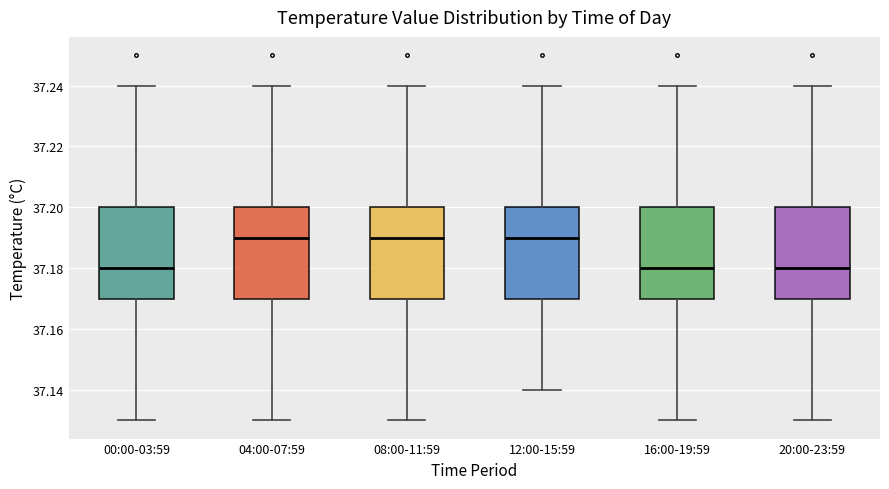

Reading left to right, transcribe this box plot: for each box, give where its median line is, the range the box spans, and where its two whiskers end, as read against the y-axis. The values are not printed on the chart, so give them approximately, as read against the axis.

00:00-03:59: median 37.18, box 37.17 to 37.20, whiskers 37.13 to 37.24
04:00-07:59: median 37.19, box 37.17 to 37.20, whiskers 37.13 to 37.24
08:00-11:59: median 37.19, box 37.17 to 37.20, whiskers 37.13 to 37.24
12:00-15:59: median 37.19, box 37.17 to 37.20, whiskers 37.14 to 37.24
16:00-19:59: median 37.18, box 37.17 to 37.20, whiskers 37.13 to 37.24
20:00-23:59: median 37.18, box 37.17 to 37.20, whiskers 37.13 to 37.24